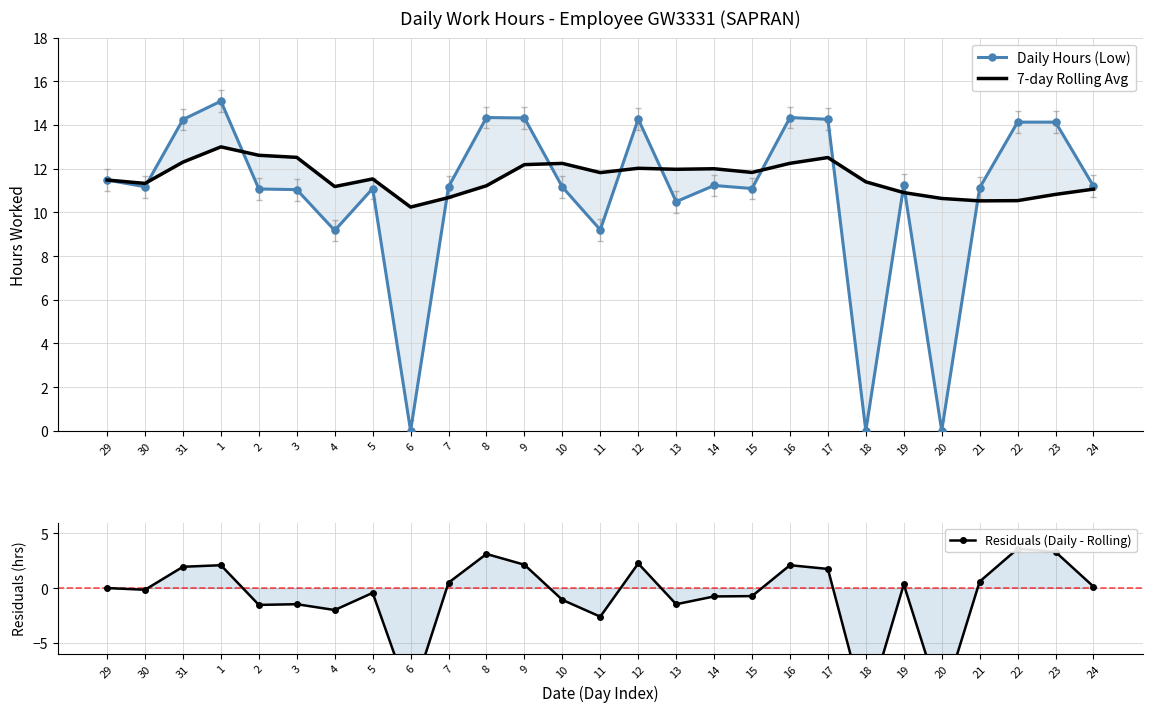

How many interior local peaks does the 7-day Rolling Avg series have?

6